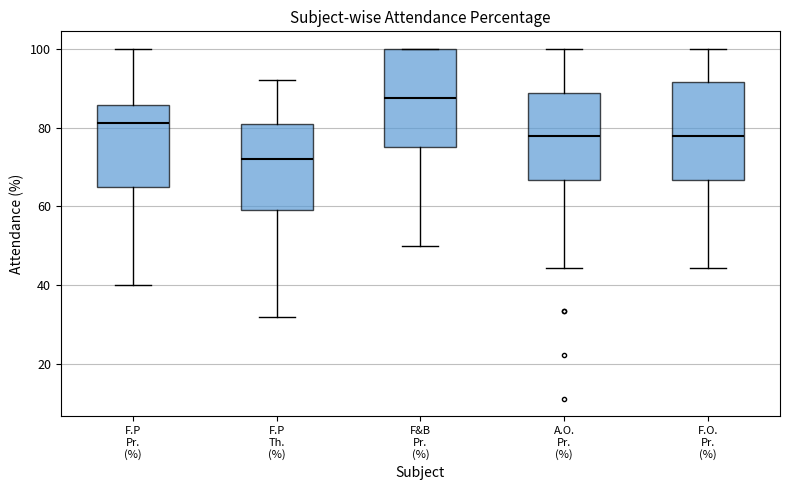

Reading left to right, transcribe this box plot: for each box, give where its median line is, the range the box spans, and where its two whiskers end, as read against the y-axis. The values are not printed on the chart, so give them approximately, as read against the axis.

F.P Pr. (%): median 82, box 66 to 86, whiskers 40 to 100
F.P Th. (%): median 72, box 60 to 82, whiskers 32 to 92
F&B Pr. (%): median 88, box 76 to 100, whiskers 50 to 100
A.O. Pr. (%): median 78, box 66 to 88, whiskers 44 to 100
F.O. Pr. (%): median 78, box 66 to 92, whiskers 44 to 100